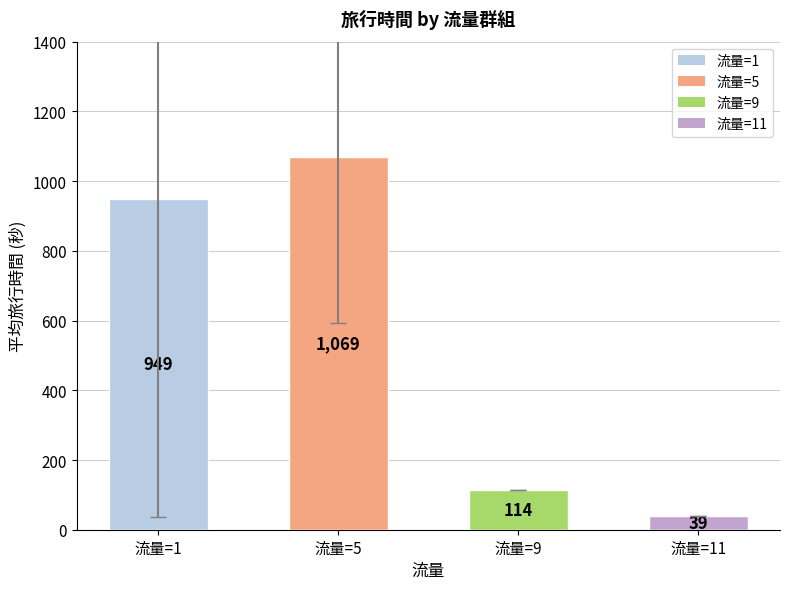

How many values exceed 948?

2